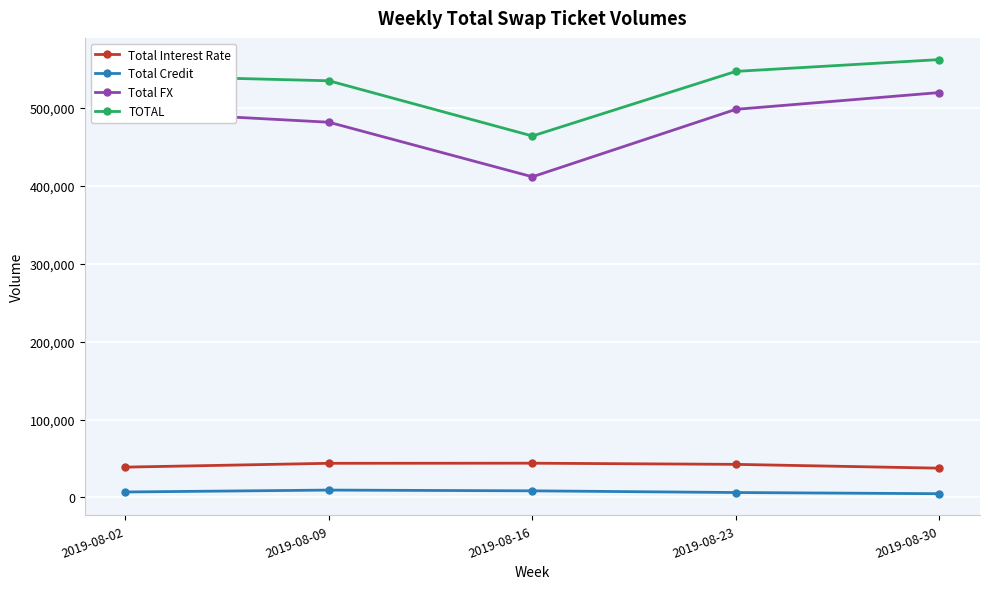

Which series has the largest range (max minus min)?

Total FX